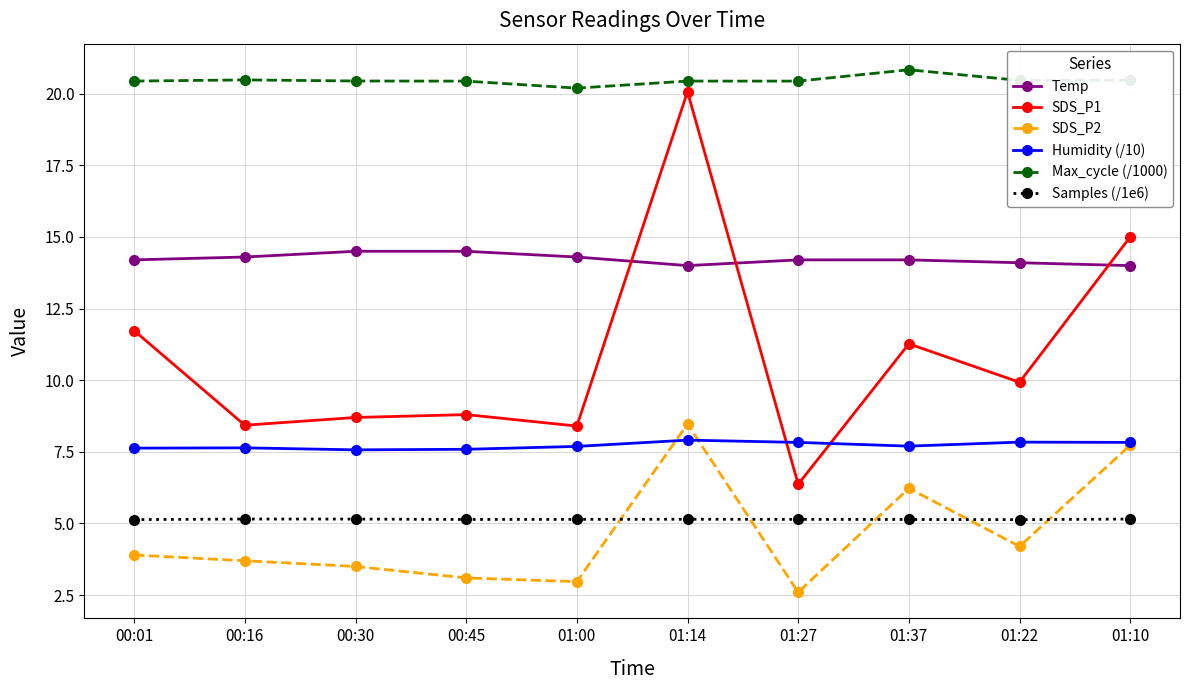

At 00:01, list the series in order from largest to smallest.

Max_cycle (/1000), Temp, SDS_P1, Humidity (/10), Samples (/1e6), SDS_P2